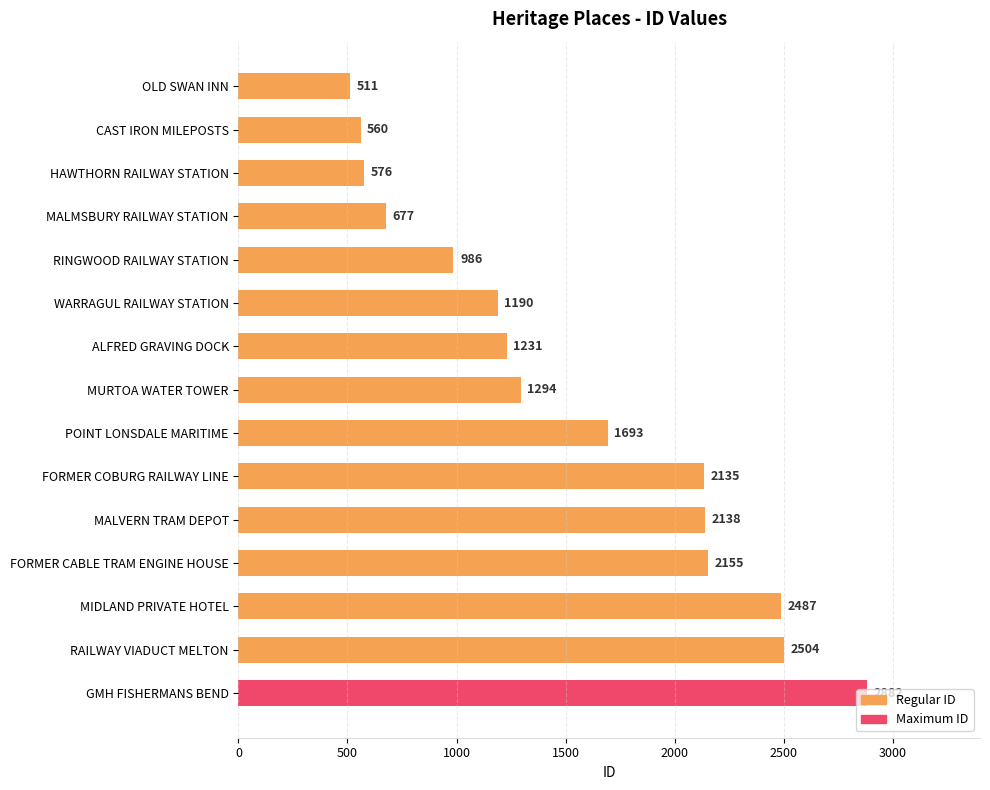

Does the chart contain stacked bars?

No